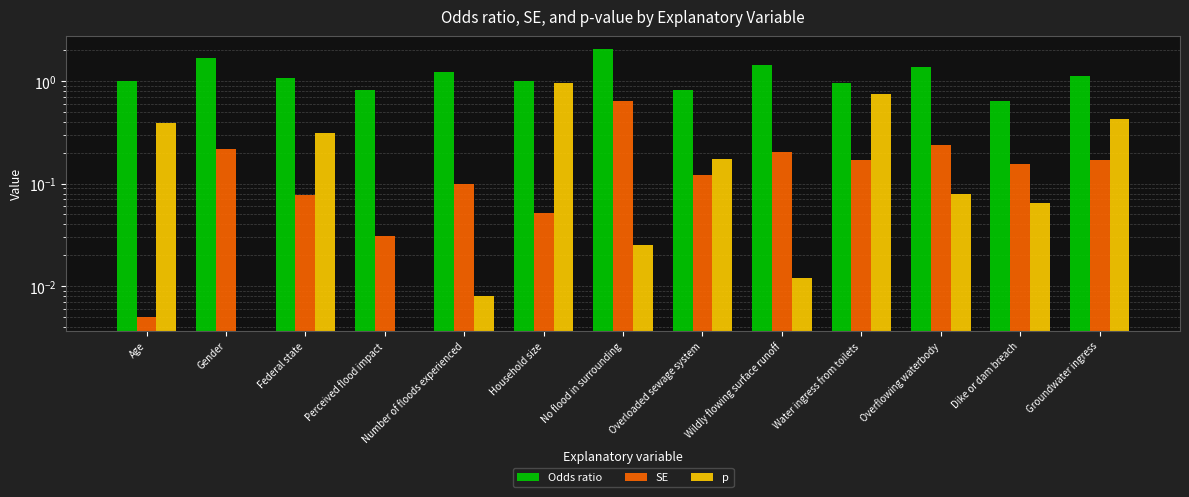

What is the value of the Odds ratio bar at the 12th from the left?

0.6